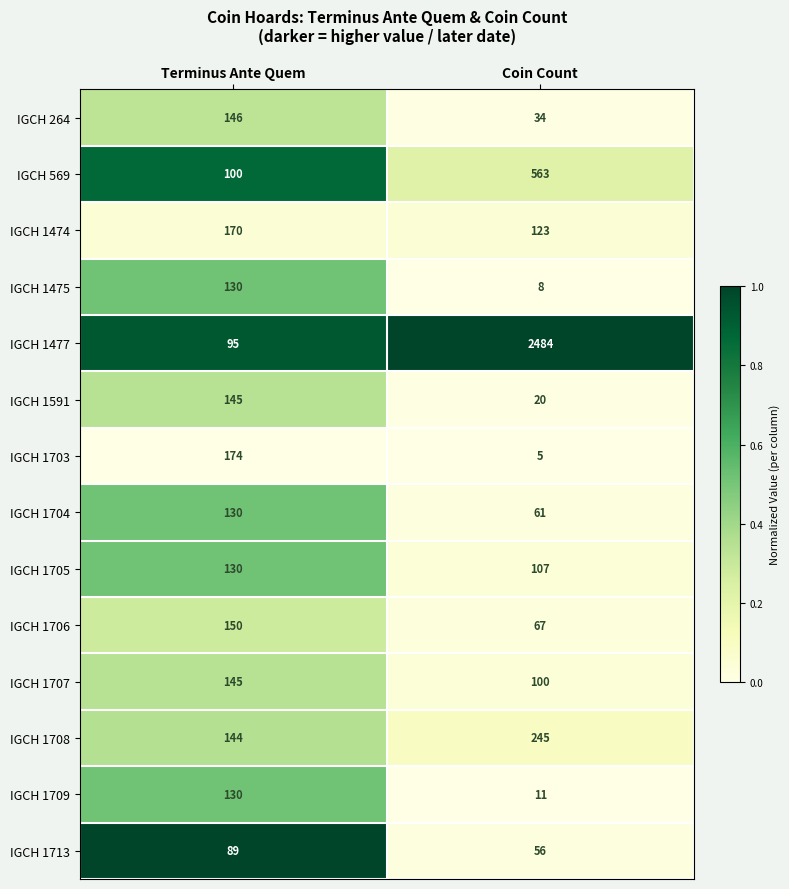

What is the difference between the IGCH 1705 values at Terminus Ante Quem and Coin Count?

23